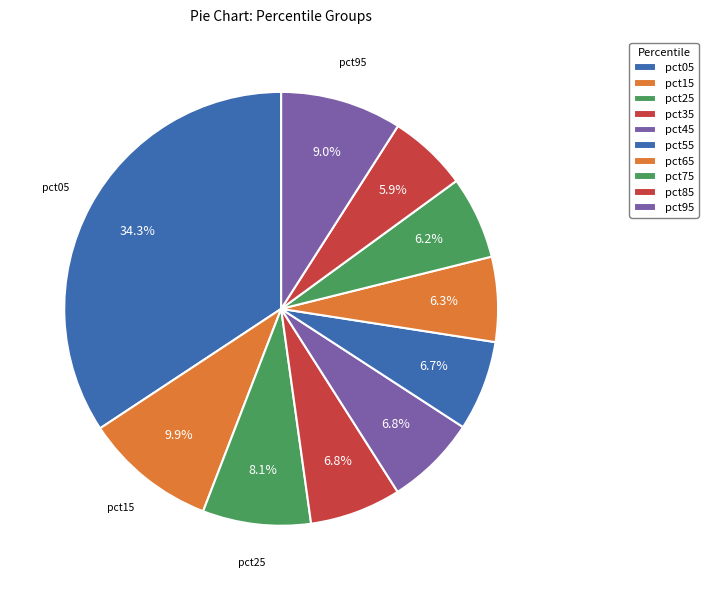

True or false: pct95 accounts for 3% of the total.

False